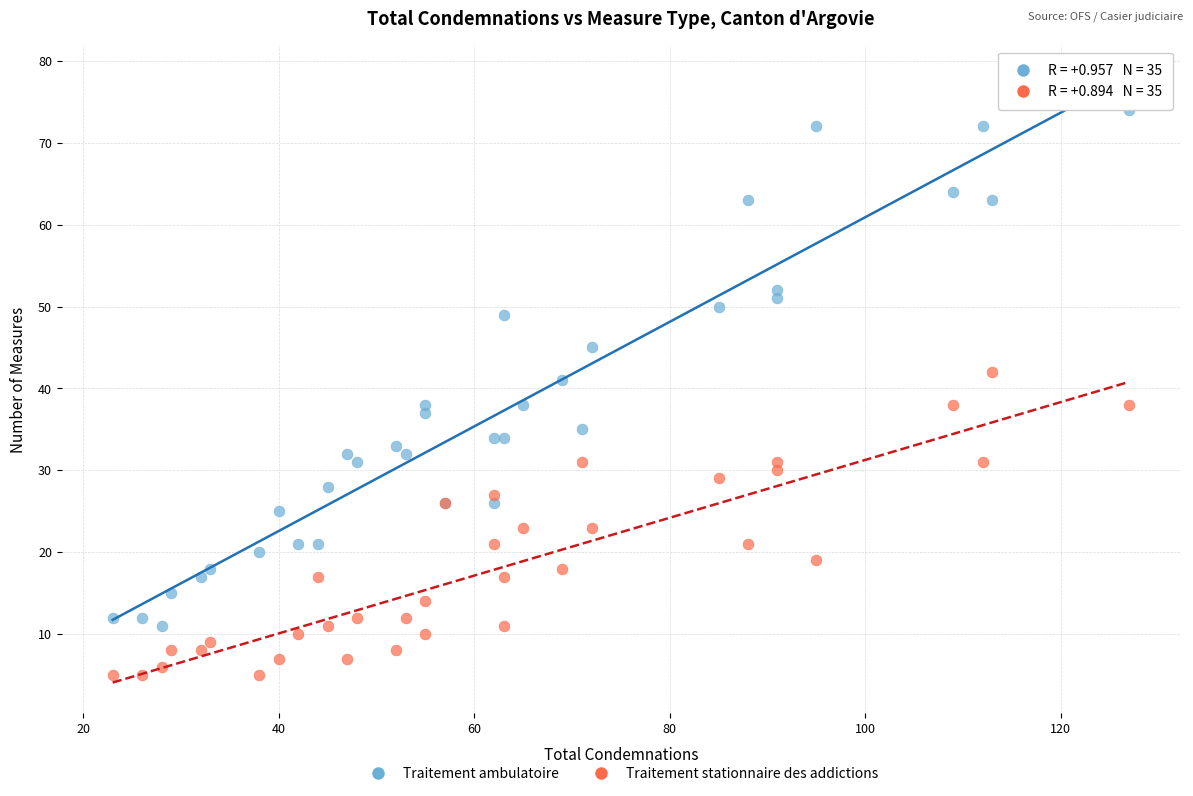

Which series has the largest Y range (max minus min)?

Traitement ambulatoire